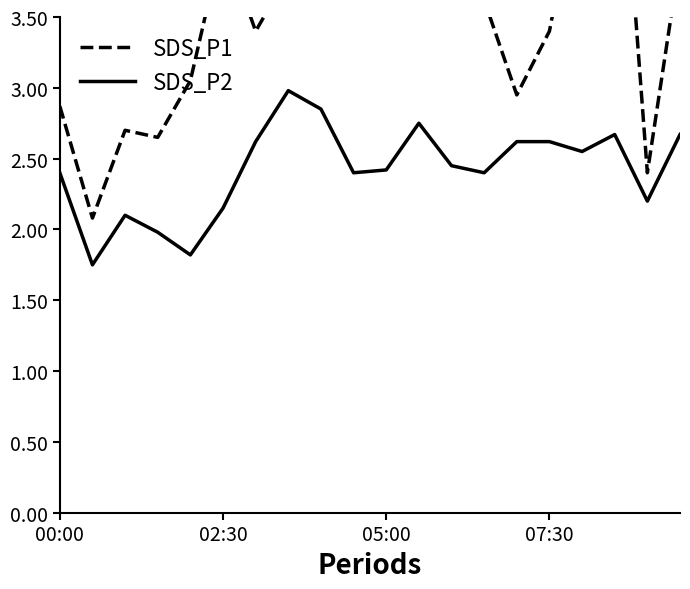

Reading left to right, extract all data points from this chart.

SDS_P1: 2.9	2.1	2.7	2.6	3.0	4.0	3.4	3.8	4.5	3.7	4.6	5.0	3.9	3.6	3.0	3.4	4.6	5.5	2.4	3.9
SDS_P2: 2.4	1.8	2.1	2.0	1.8	2.1	2.6	3.0	2.9	2.4	2.4	2.8	2.5	2.4	2.6	2.6	2.5	2.7	2.2	2.7